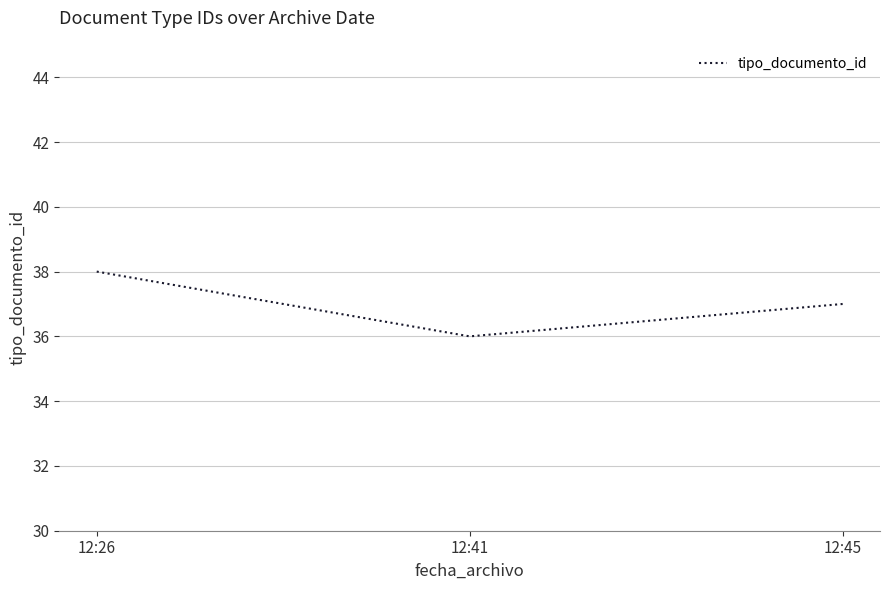

Reading left to right, extract all data points from this chart.

38	36	37